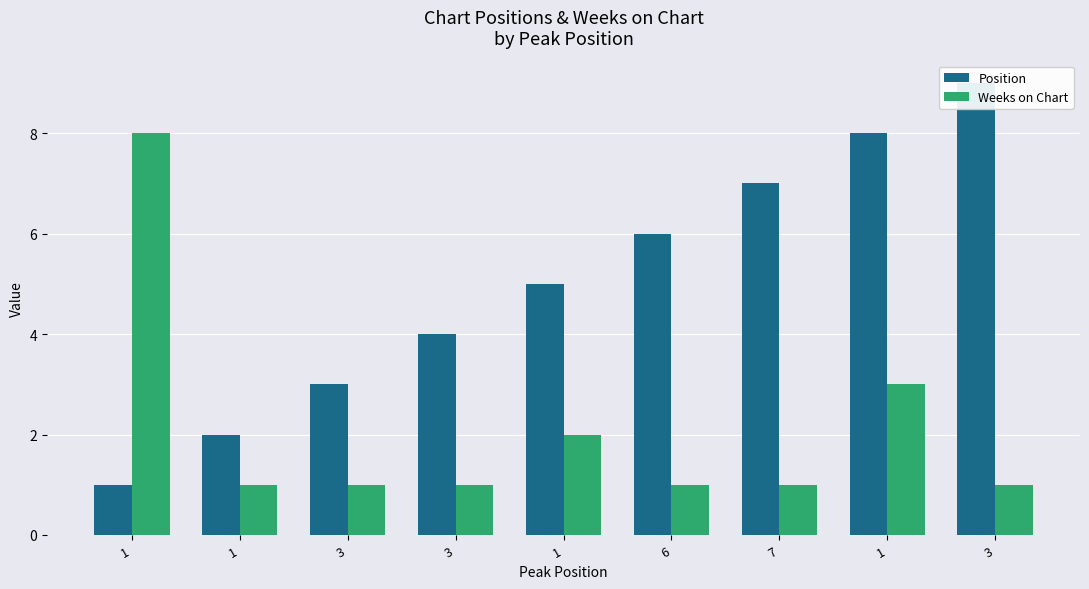

Reading left to right, list all the values displayed in this chart.

Position: 1	2	3	4	5	6	7	8	9
Weeks on Chart: 8	1	1	1	2	1	1	3	1